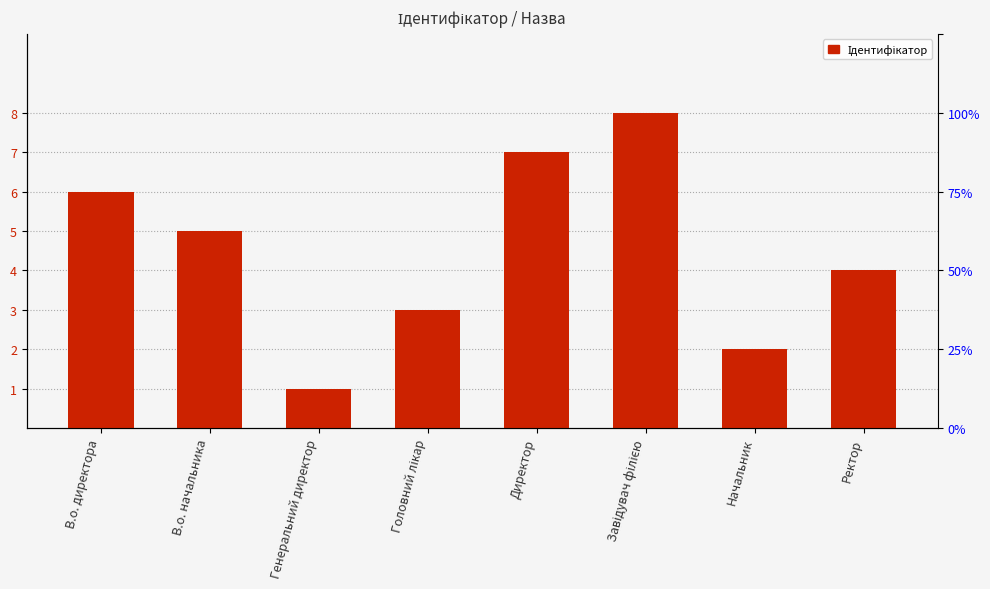

At which label is the value closest to 4?

Ректор